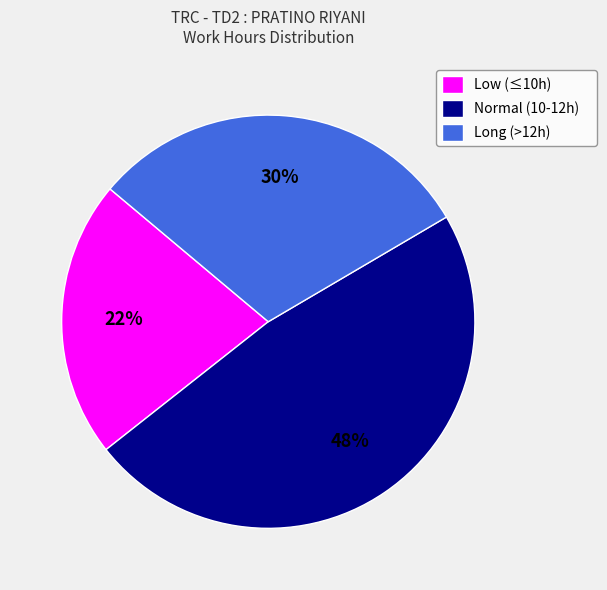

Do Long (>12h) and Low (≤10h) together represent more than half of the pie?

Yes